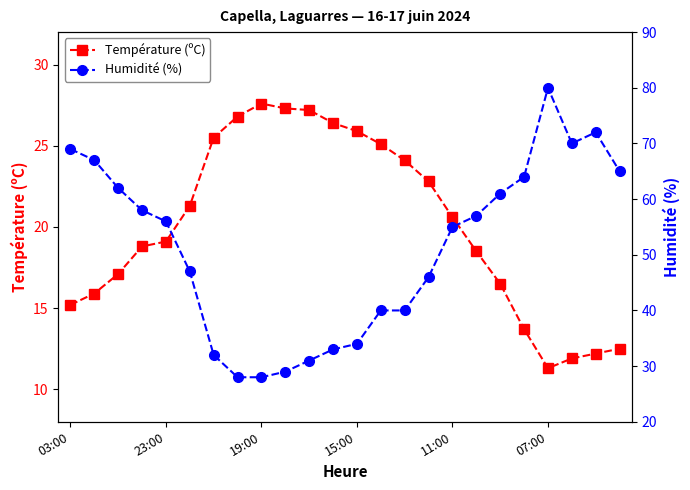

At how many categories does at least one series exceed 57?

10